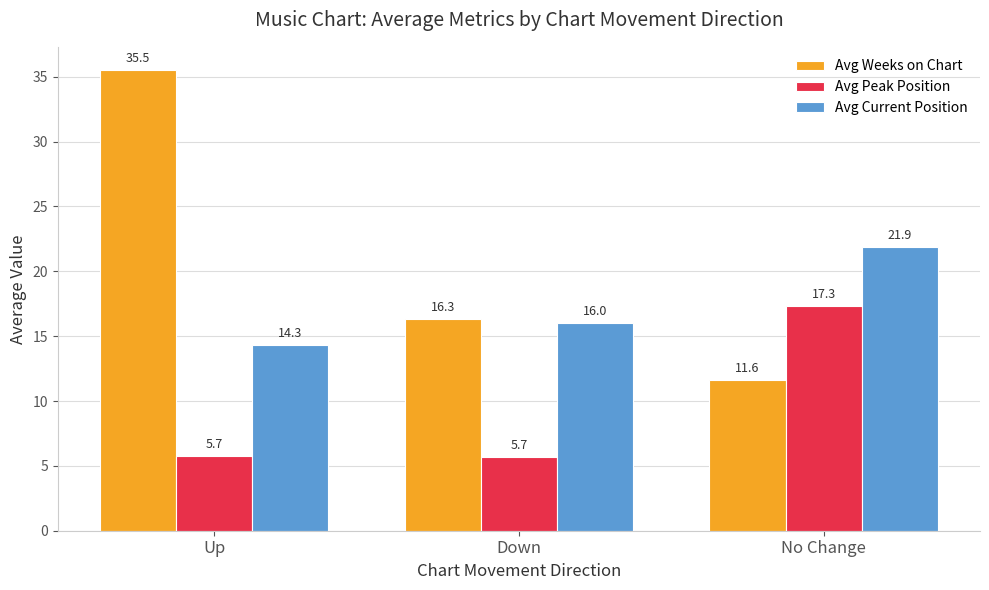

At how many categories does at least one series exceed 32?

1